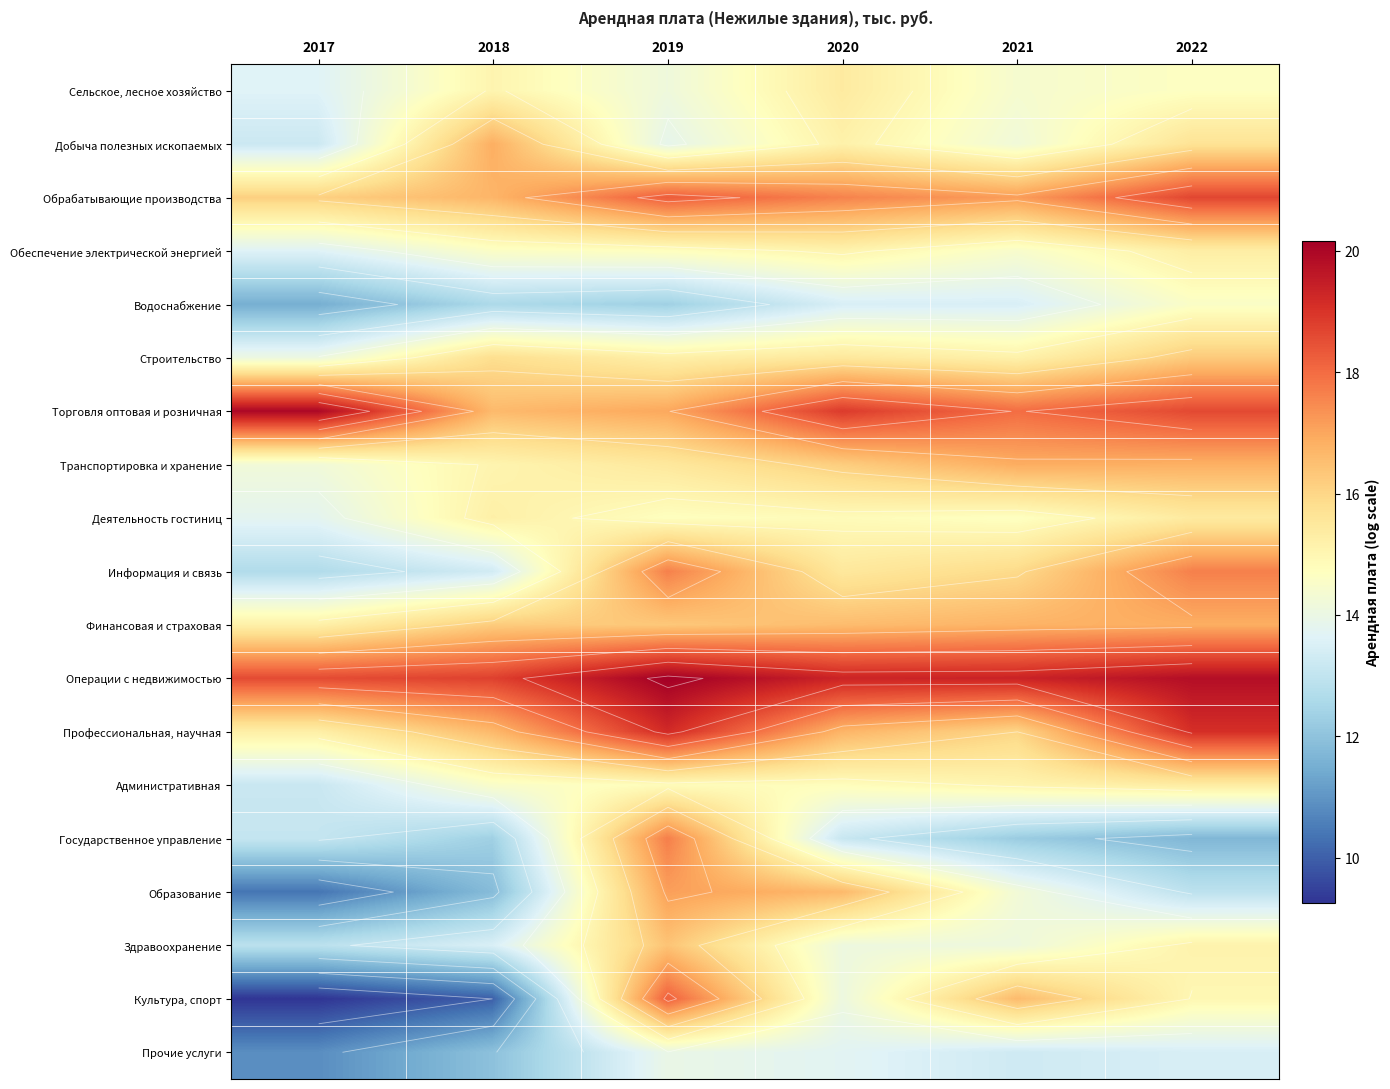

How many values in the Обеспечение электрической энергией series exceed 14?

5